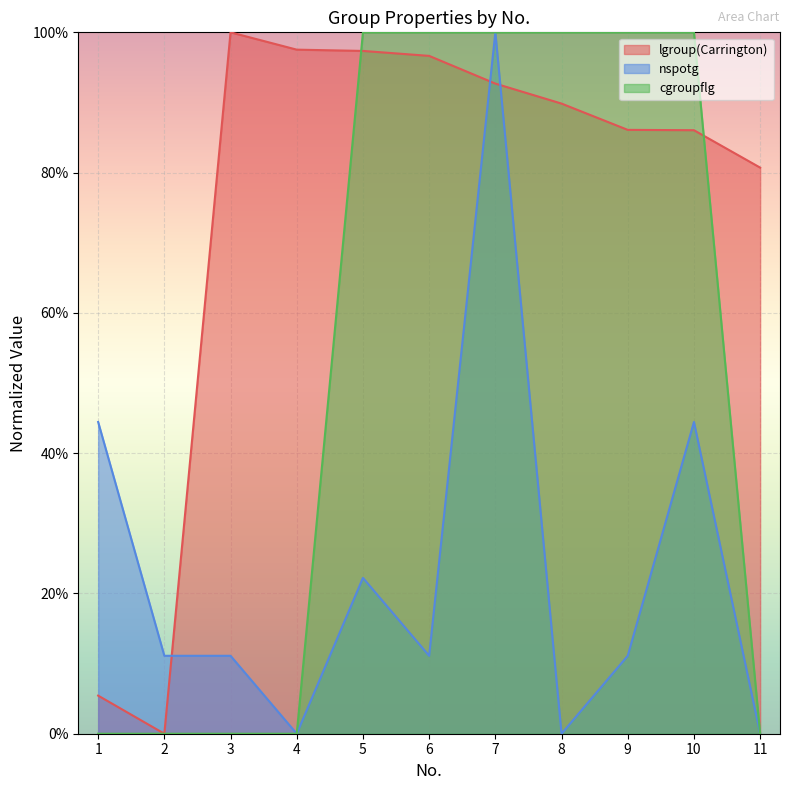

Which series changed the most between 7 and 10?

nspotg